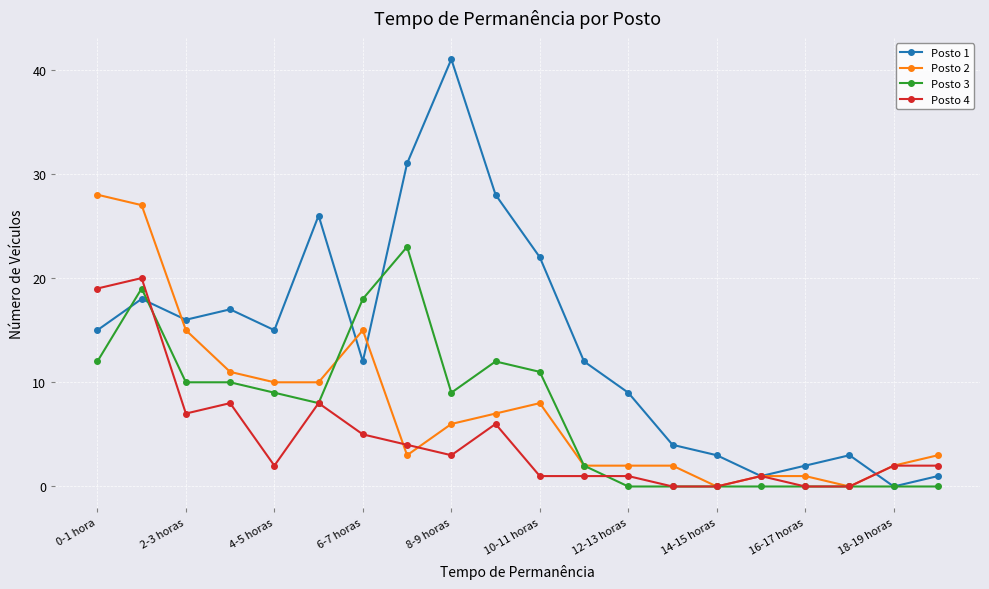

How many series are shown in this chart?

4